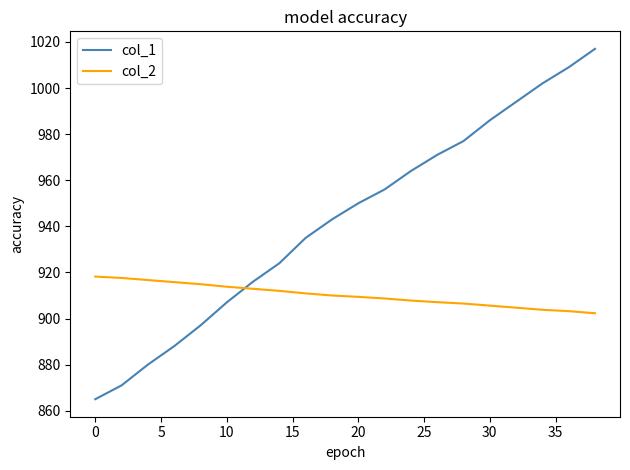

List the series in order of their peak value, lowest first.

col_2, col_1